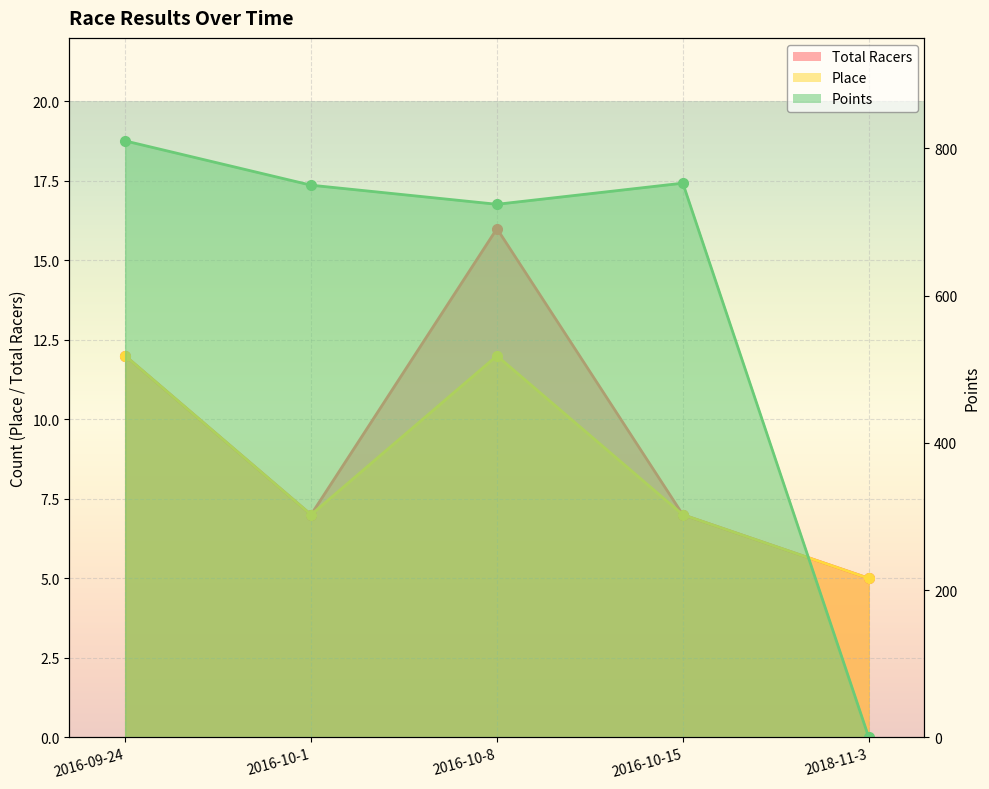

The Total Racers series shows 12.0 at 2016-09-24. True or false?

True